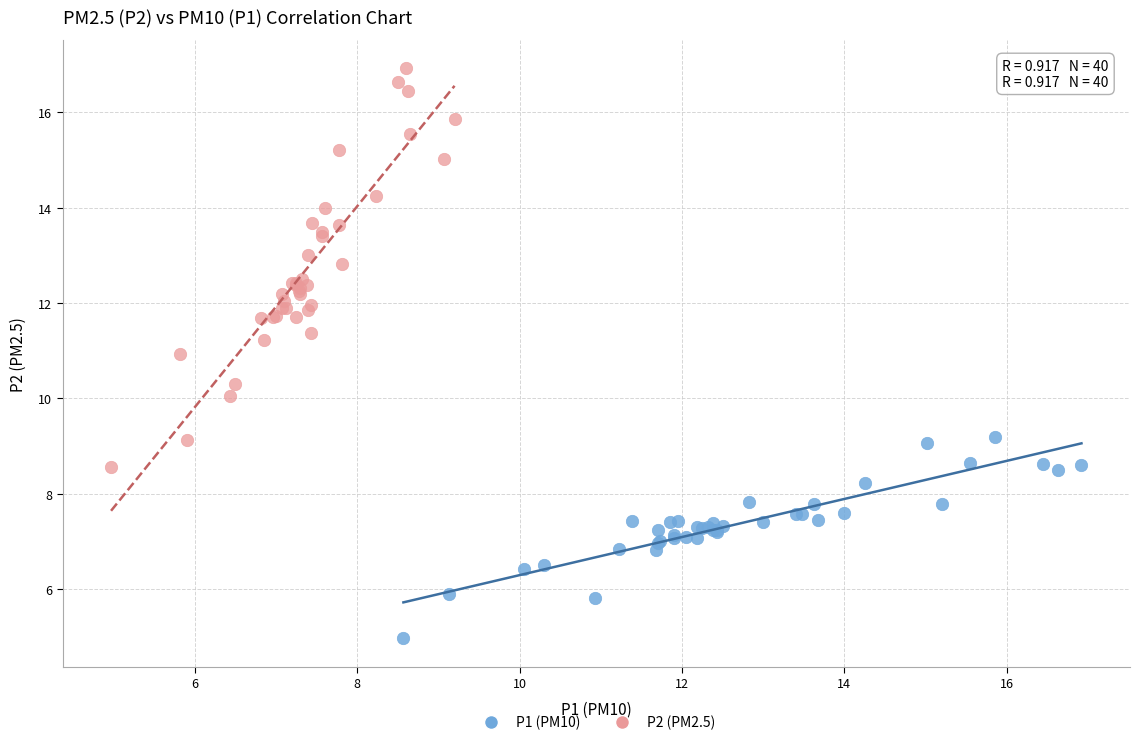

Which series has the largest Y range (max minus min)?

P2 (PM2.5)